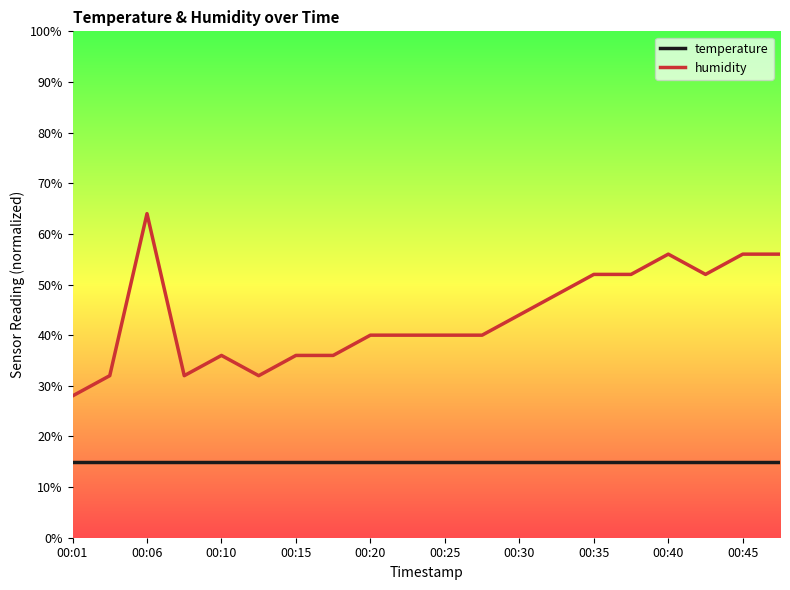

What is the maximum value for temperature?

15.0